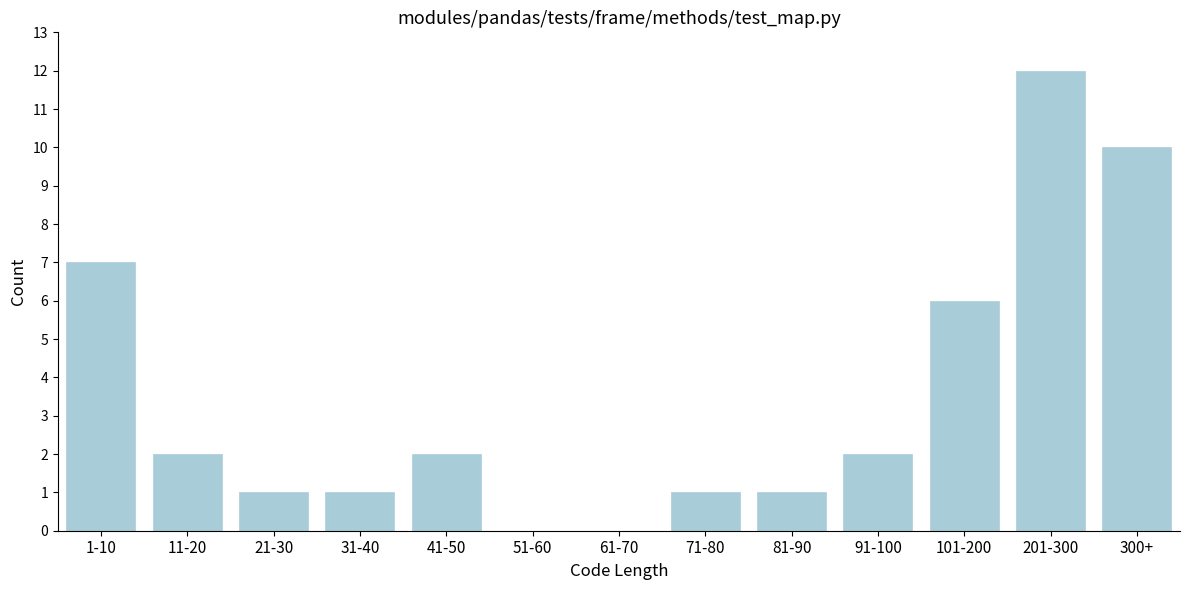

Reading left to right, extract all data points from this chart.

1-10=7	11-20=2	21-30=1	31-40=1	41-50=2	51-60=0	61-70=0	71-80=1	81-90=1	91-100=2	101-200=6	201-300=12	300+=10